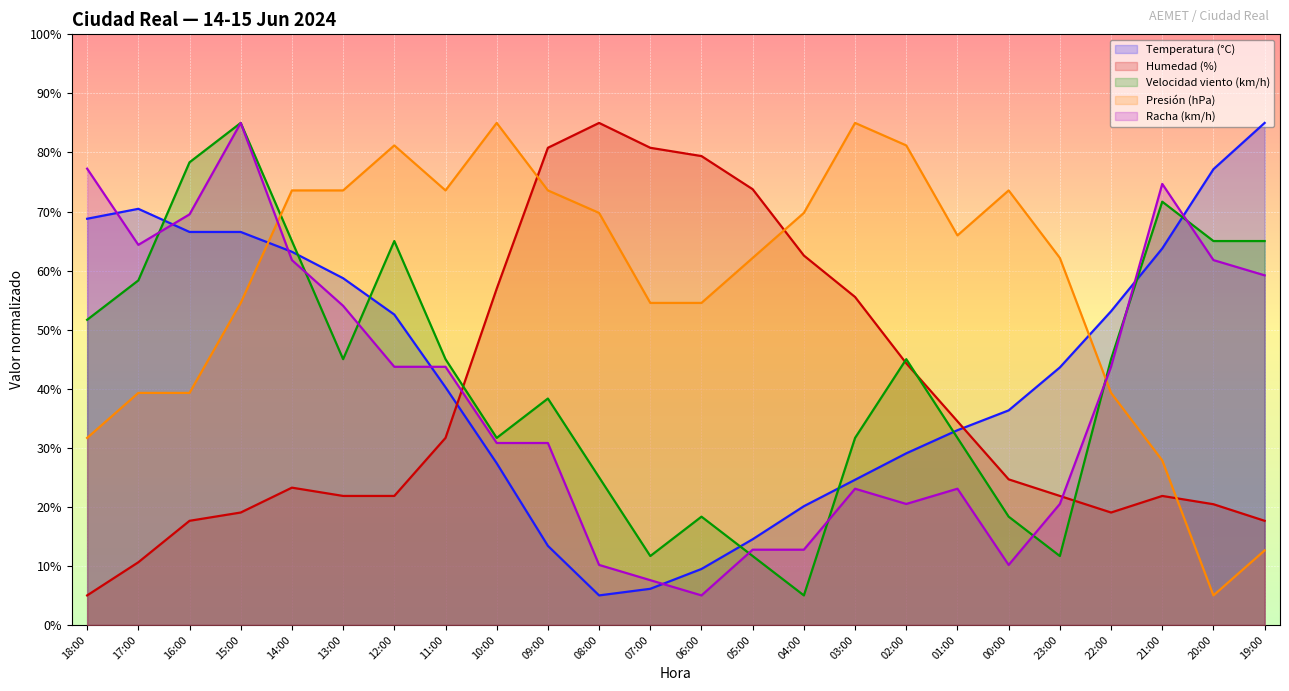

How many interior local peaks does the Presión (hPa) series have?

4